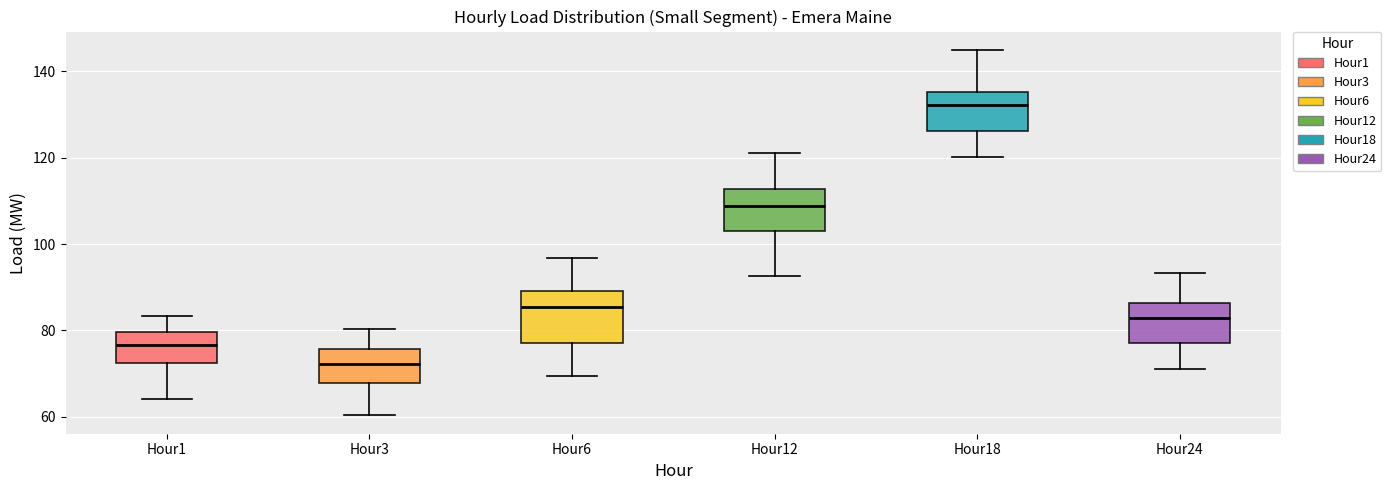

Where does the upper whisker of the box for Hour6 end on the y-axis? The values are not printed on the chart, so give them approximately, as read against the axis.

96